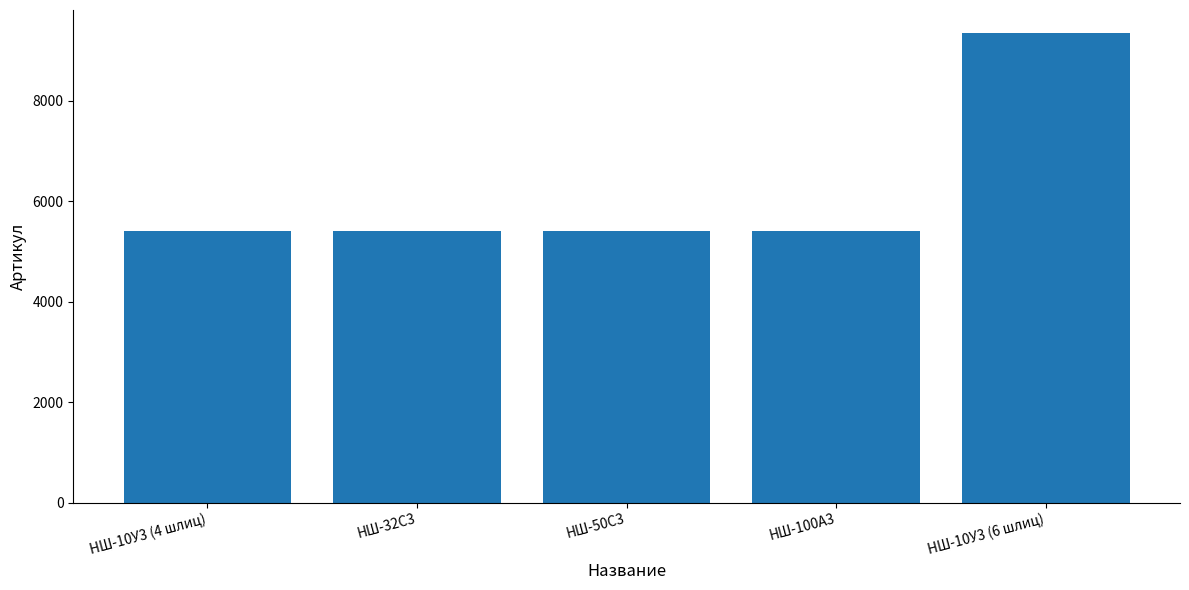

What is the maximum value shown in the chart?

9337